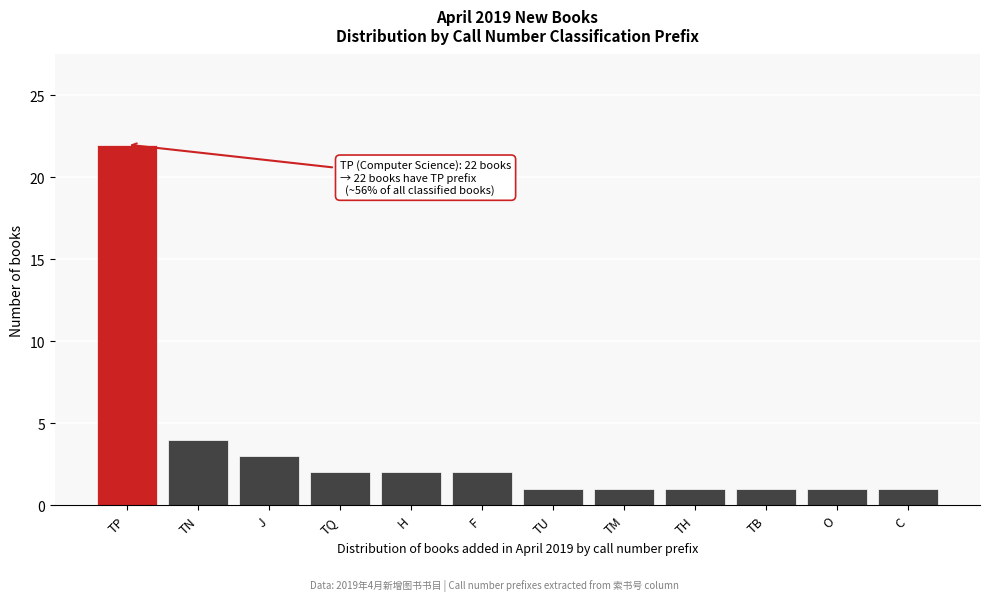

Reading left to right, extract all data points from this chart.

22	4	3	2	2	2	1	1	1	1	1	1